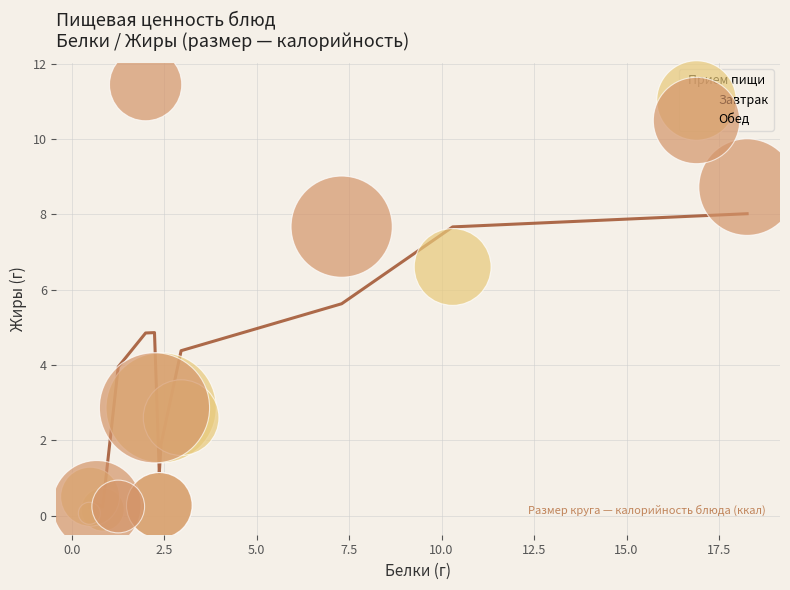

Which series contains the lowest Y value?

Завтрак